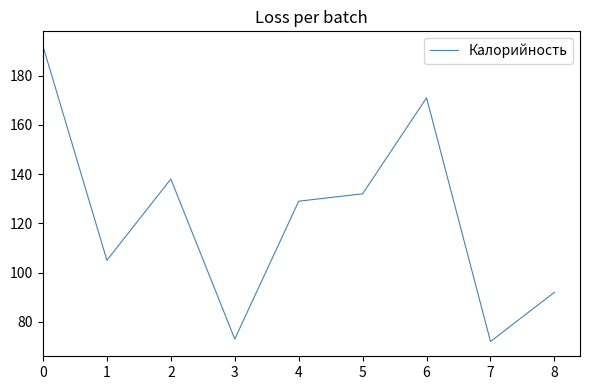

Where is the data nearest to the value 132?

5